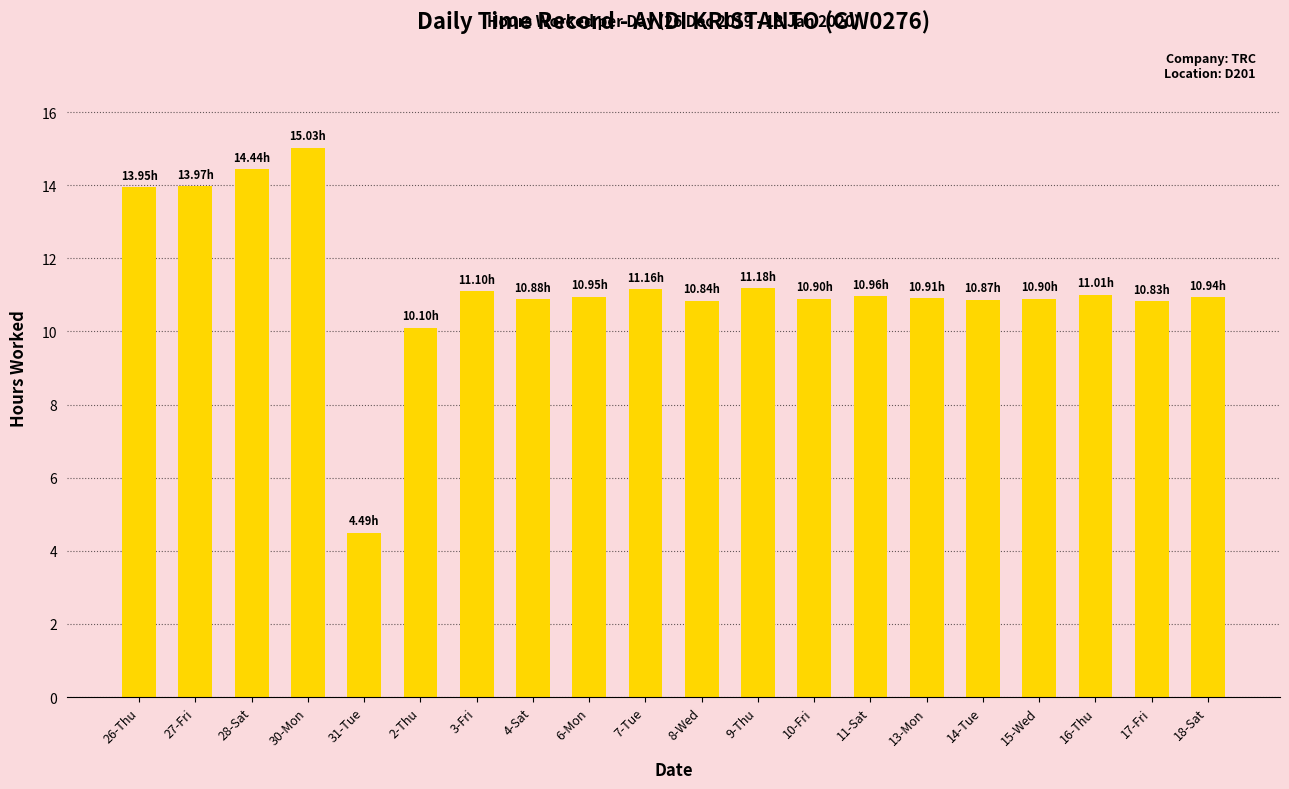

What is the change in value from 31-Tue to 10-Fri?

+6.4